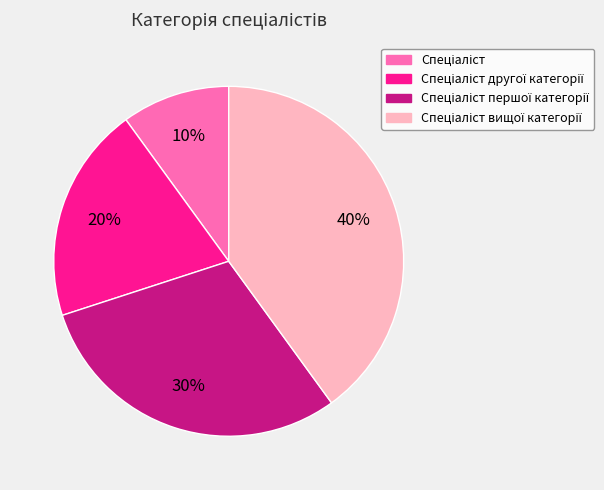

Is there any slice that represents more than half of the pie?

No